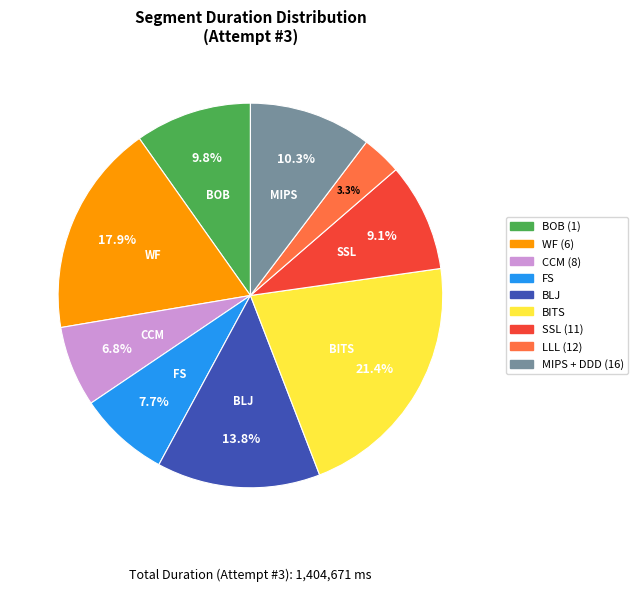

How many slices are in this pie chart?

9